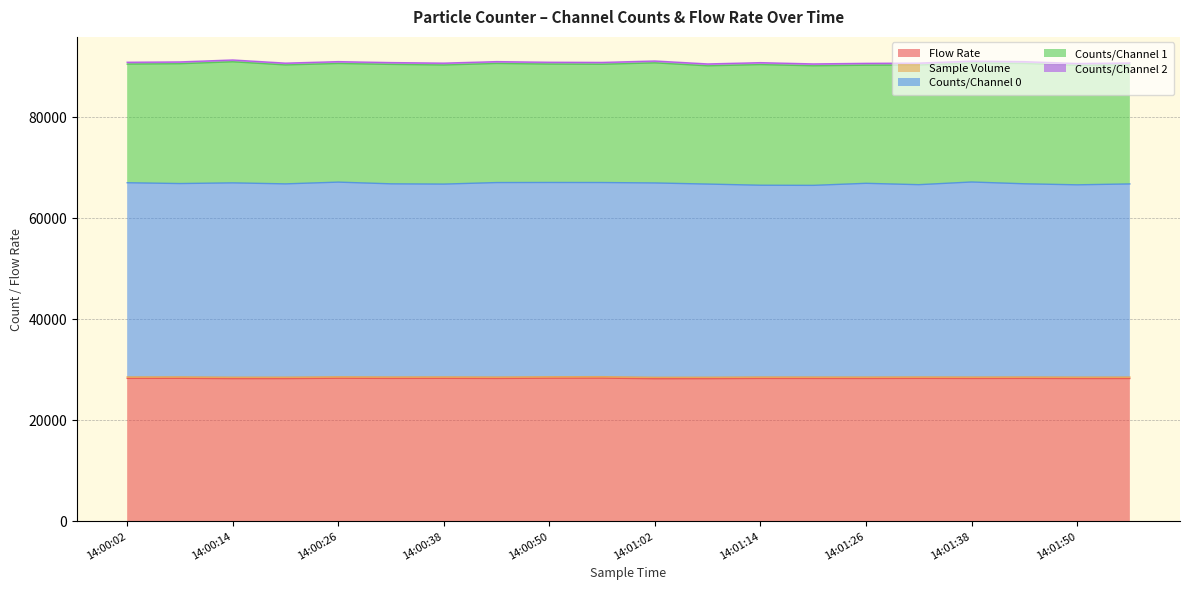

Does the chart display data point markers on the line(s)?

No